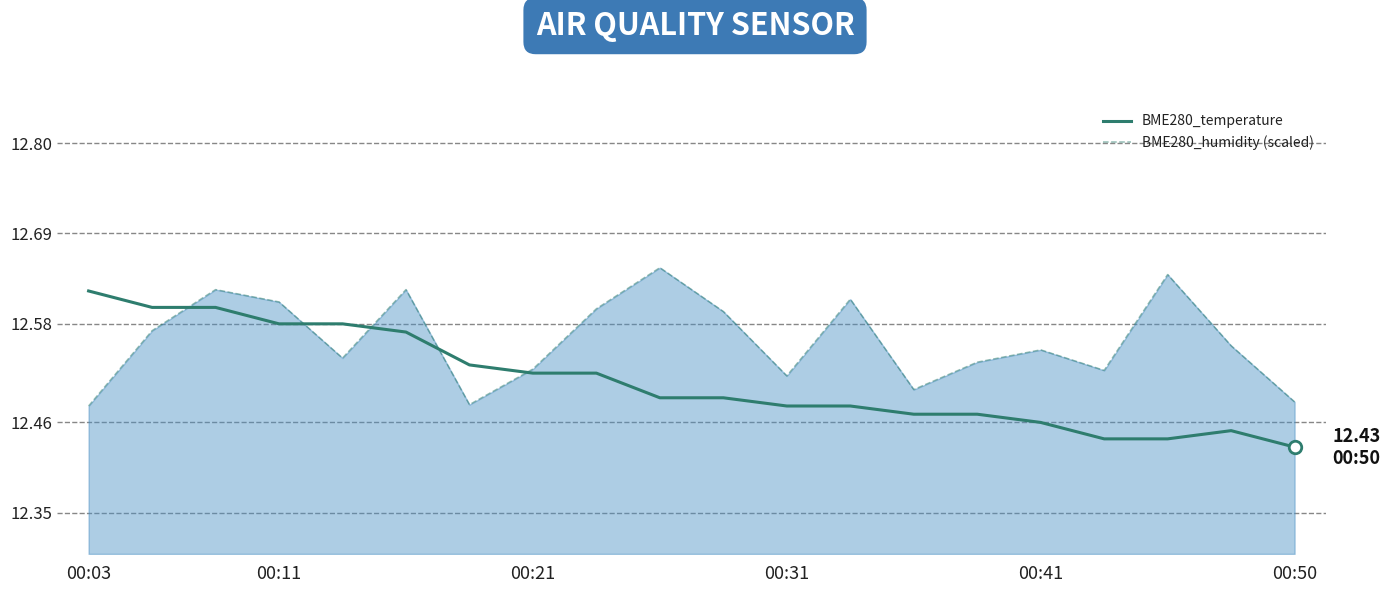

Rank the series by their average value, from highest to lowest.

BME280_humidity (scaled), BME280_temperature